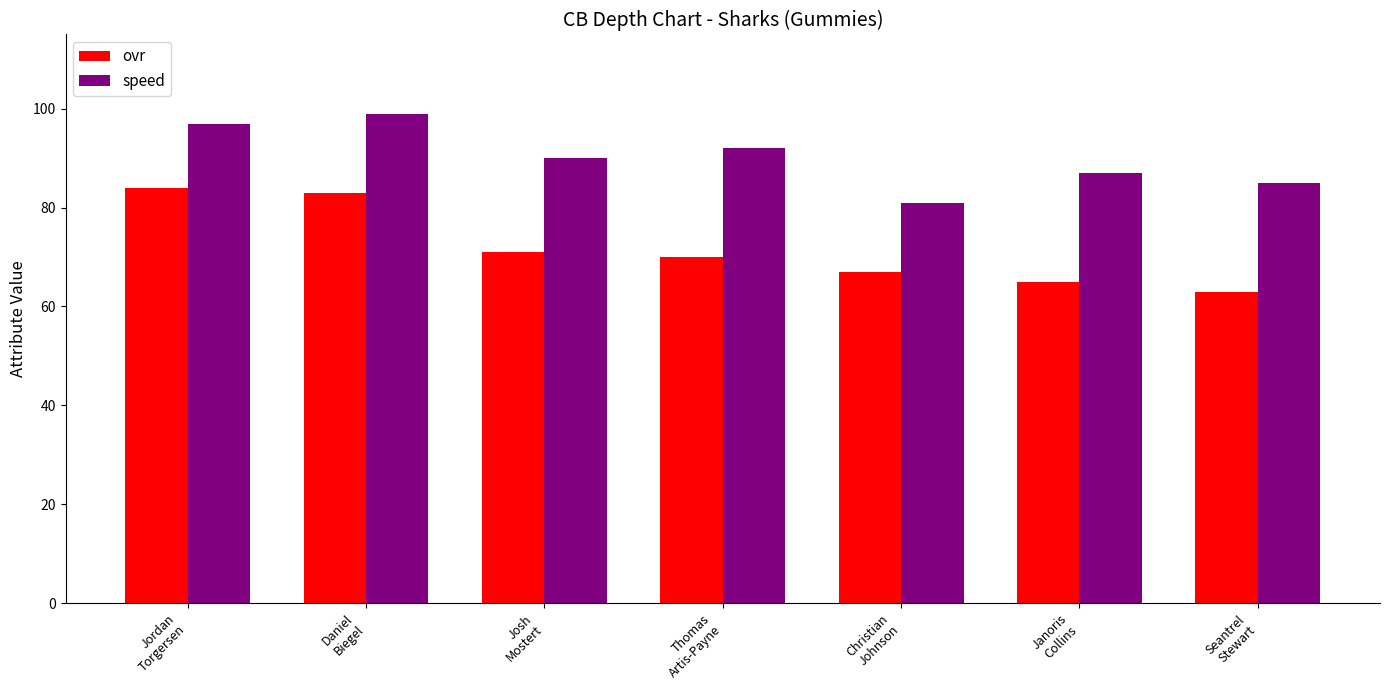

What is the sum of the speed values at Seantrel
Stewart and Thomas
Artis-Payne?

177